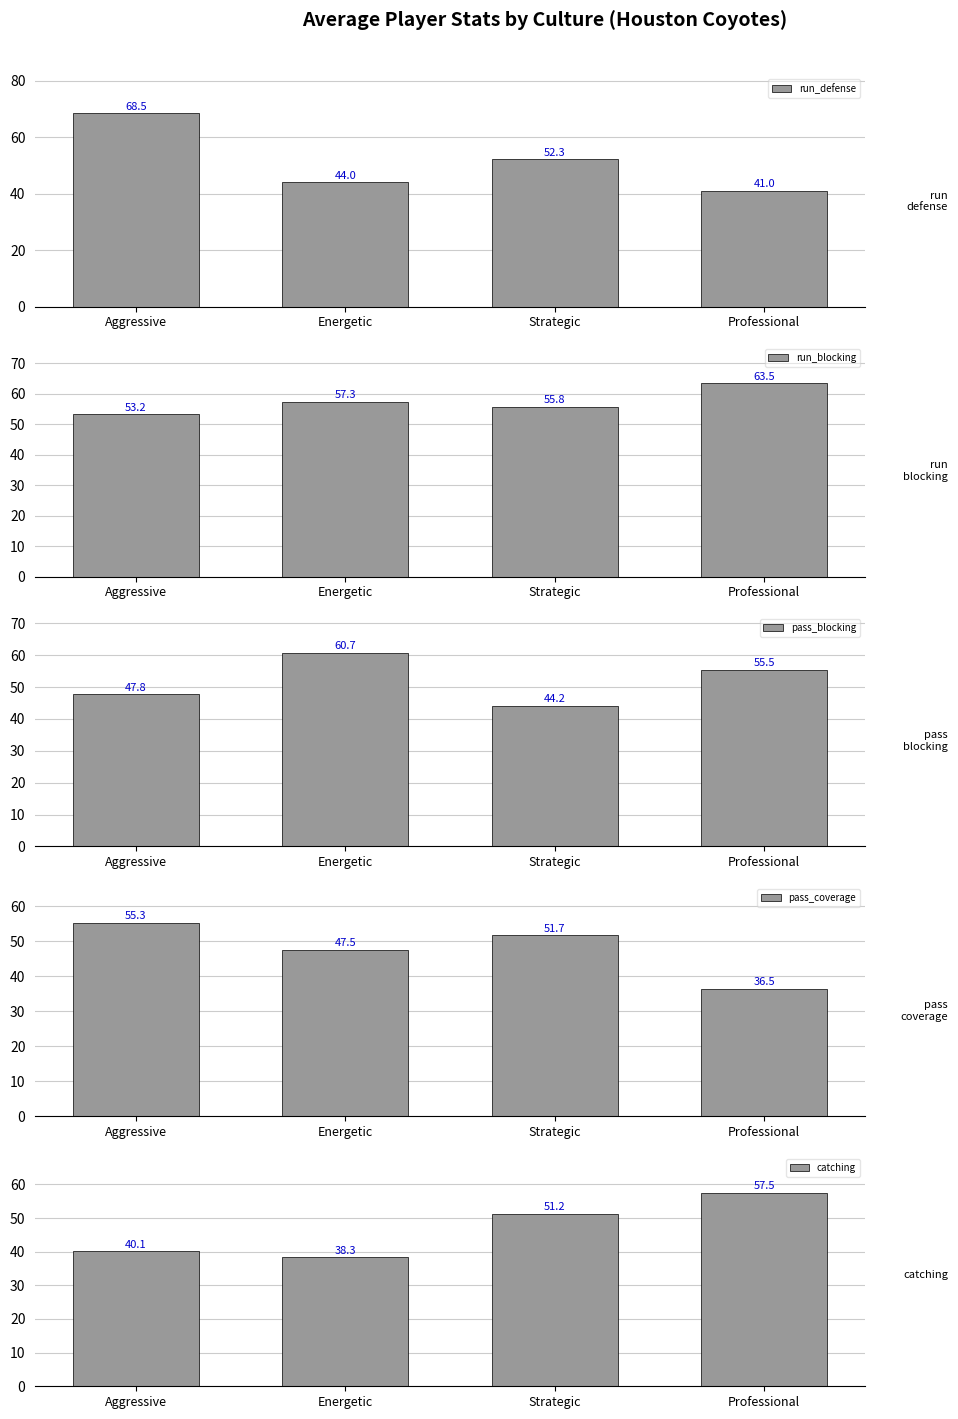

At Professional, list the series in order from largest to smallest.

run_blocking, catching, pass_blocking, run_defense, pass_coverage